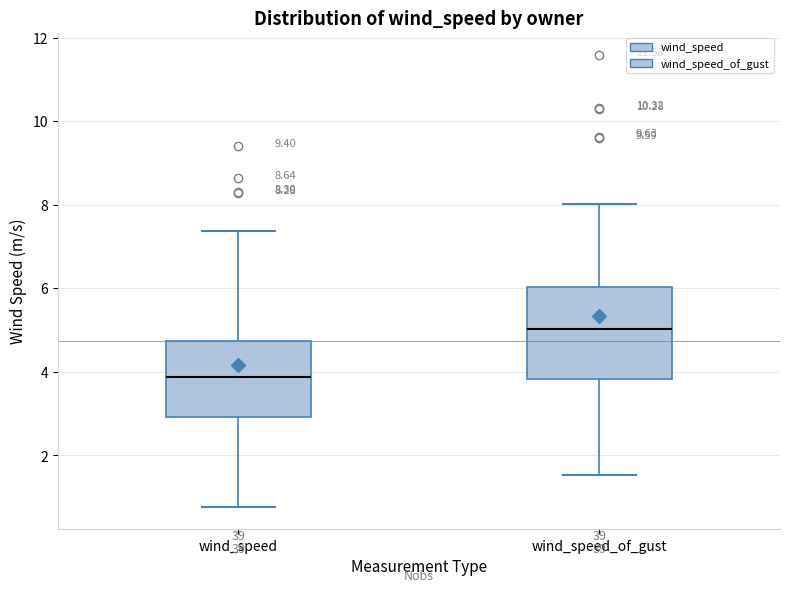

Which box's median line is the highest?

wind_speed_of_gust